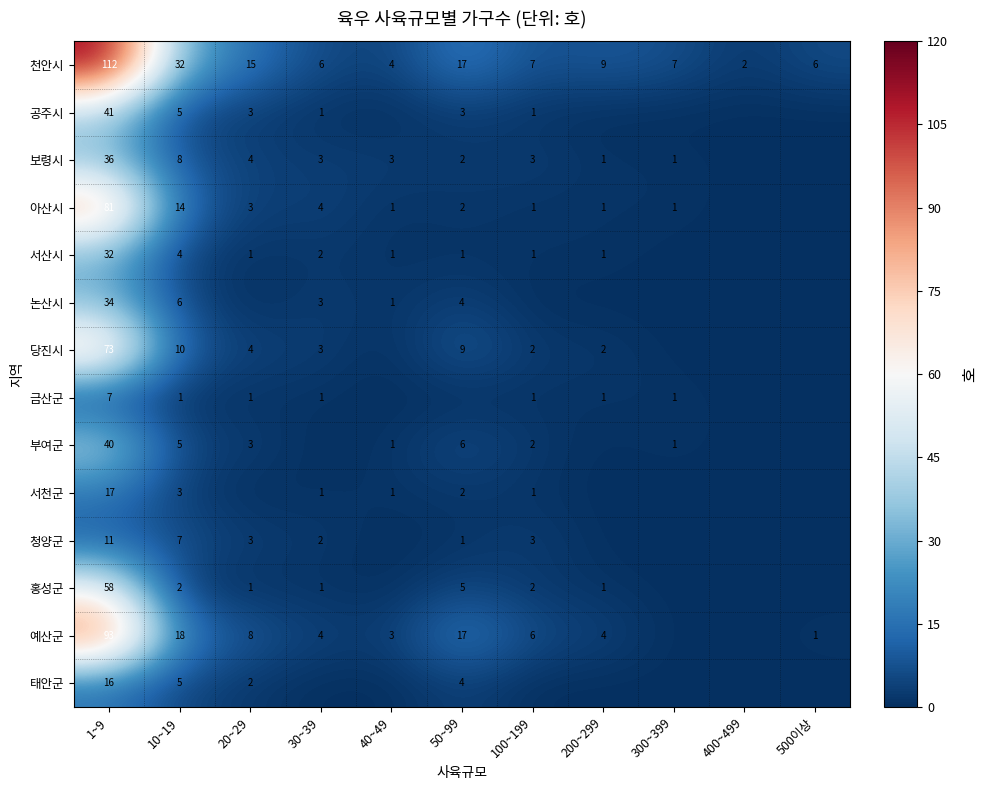

The 태안군 series shows 4 at 50~99. True or false?

True